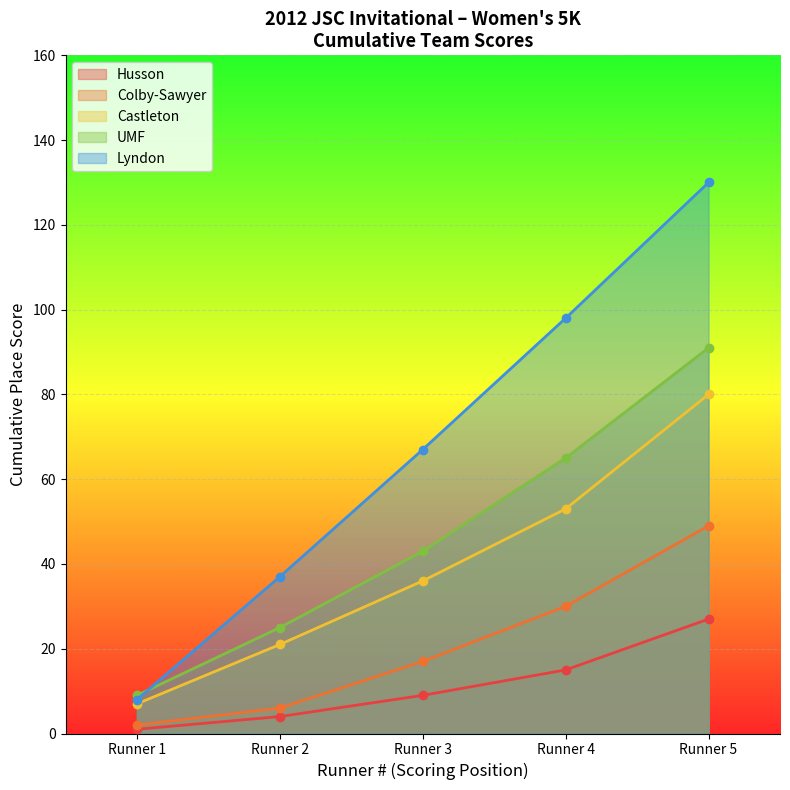

List the labels in order of Lyndon value, smallest first.

Runner 1, Runner 2, Runner 3, Runner 4, Runner 5